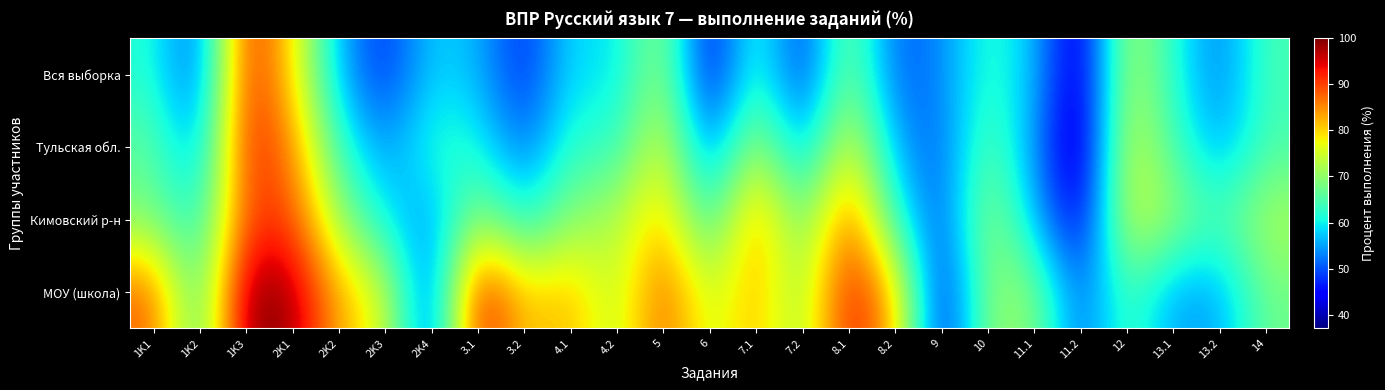

Which category has the highest value across all series?

1K3